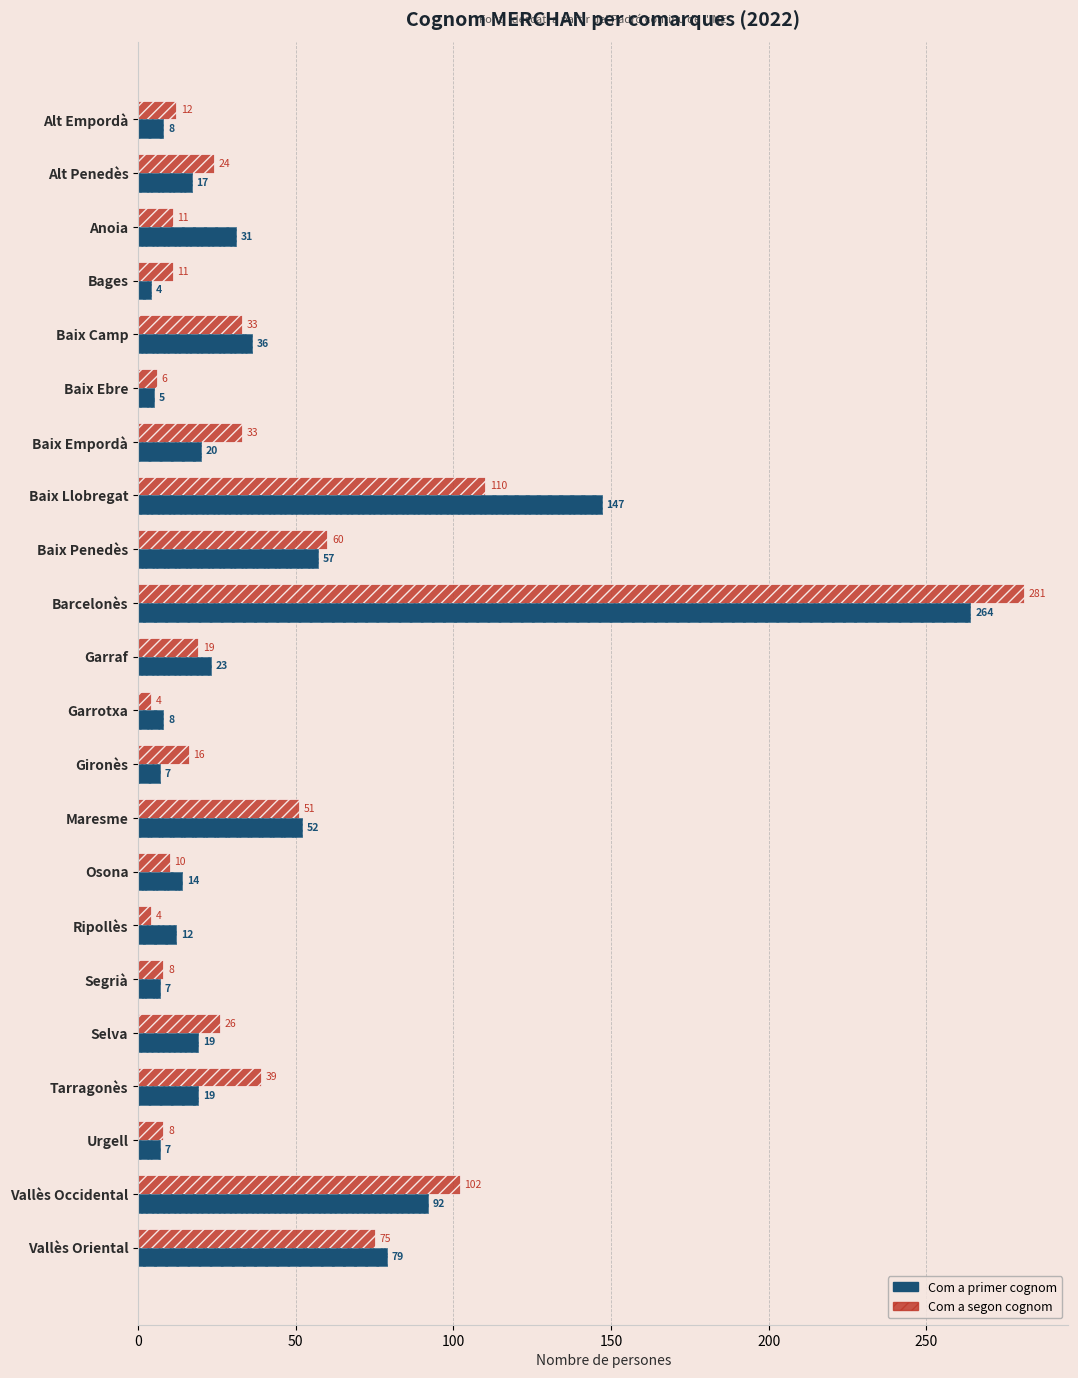

What is the average value of the Com a segon cognom series?

43